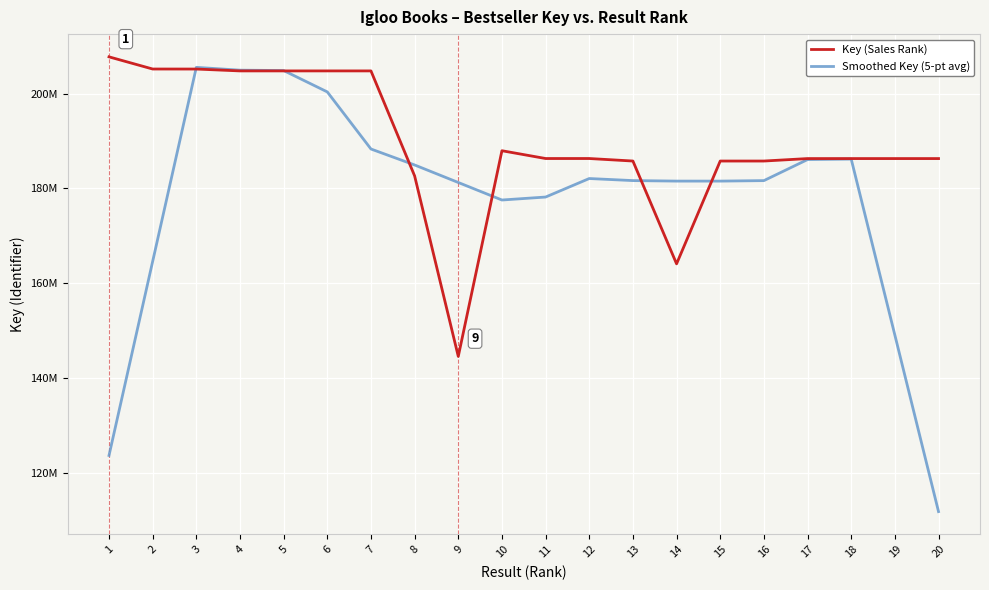

List the labels in order of Smoothed Key (5-pt avg) value, largest first.

3, 4, 5, 6, 7, 18, 17, 8, 12, 13, 16, 14, 15, 9, 11, 10, 2, 19, 1, 20